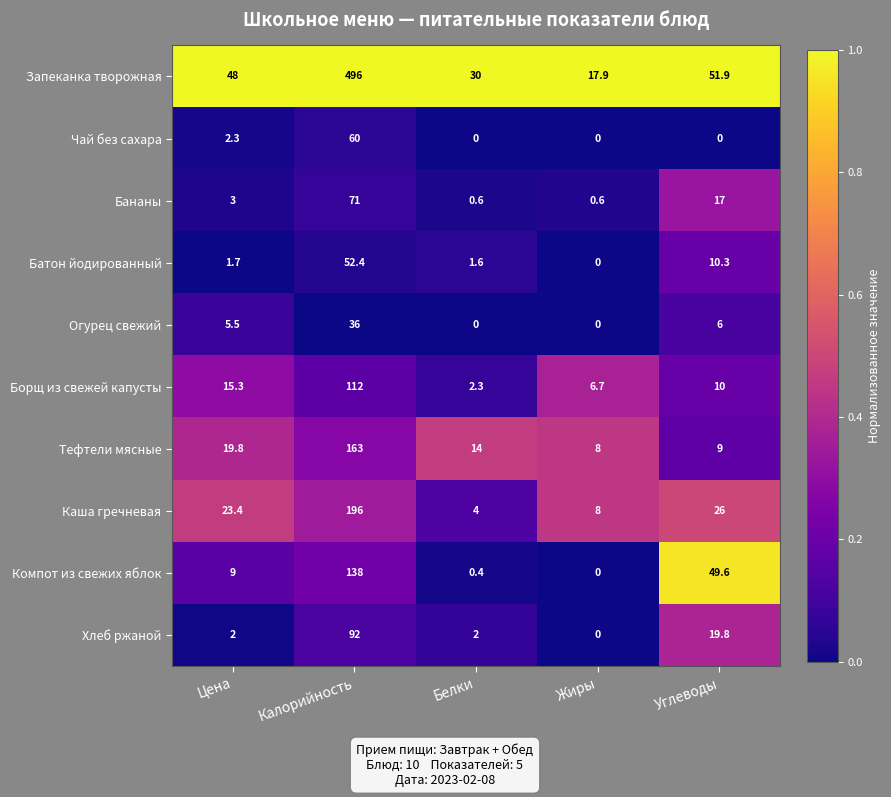

What is the total value across all series at Калорийность?

1416.4